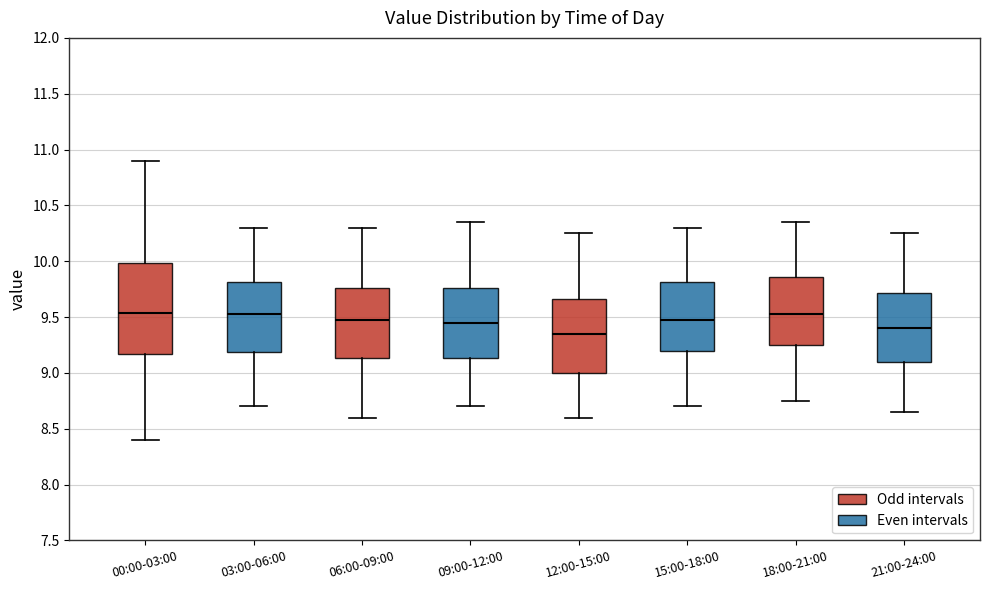

Reading left to right, transcribe this box plot: for each box, give where its median line is, the range the box spans, and where its two whiskers end, as read against the y-axis. The values are not printed on the chart, so give them approximately, as read against the axis.

00:00-03:00: median 9.55, box 9.15 to 10.00, whiskers 8.40 to 10.90
03:00-06:00: median 9.55, box 9.20 to 9.80, whiskers 8.70 to 10.30
06:00-09:00: median 9.50, box 9.15 to 9.75, whiskers 8.60 to 10.30
09:00-12:00: median 9.45, box 9.15 to 9.75, whiskers 8.70 to 10.35
12:00-15:00: median 9.35, box 9.00 to 9.65, whiskers 8.60 to 10.25
15:00-18:00: median 9.50, box 9.20 to 9.80, whiskers 8.70 to 10.30
18:00-21:00: median 9.55, box 9.25 to 9.85, whiskers 8.75 to 10.35
21:00-24:00: median 9.40, box 9.10 to 9.70, whiskers 8.65 to 10.25